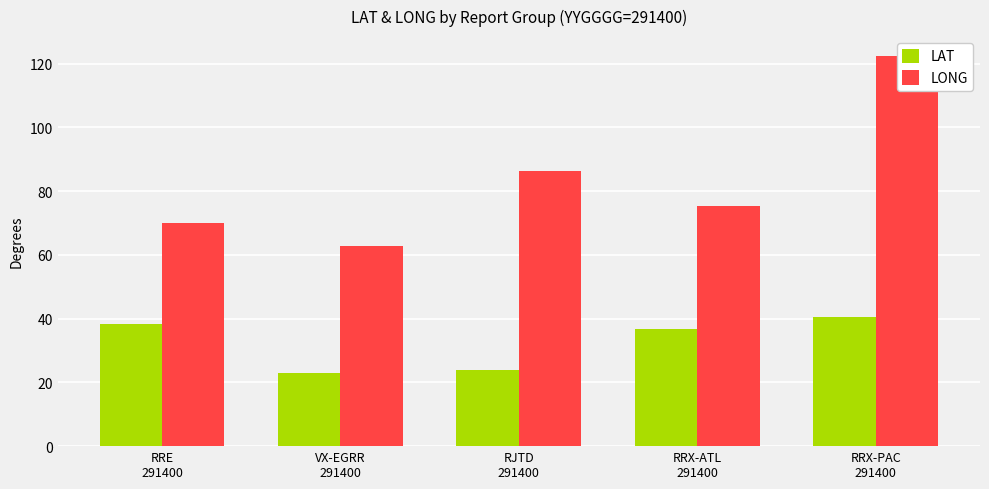

What is the maximum value for LAT?

40.5